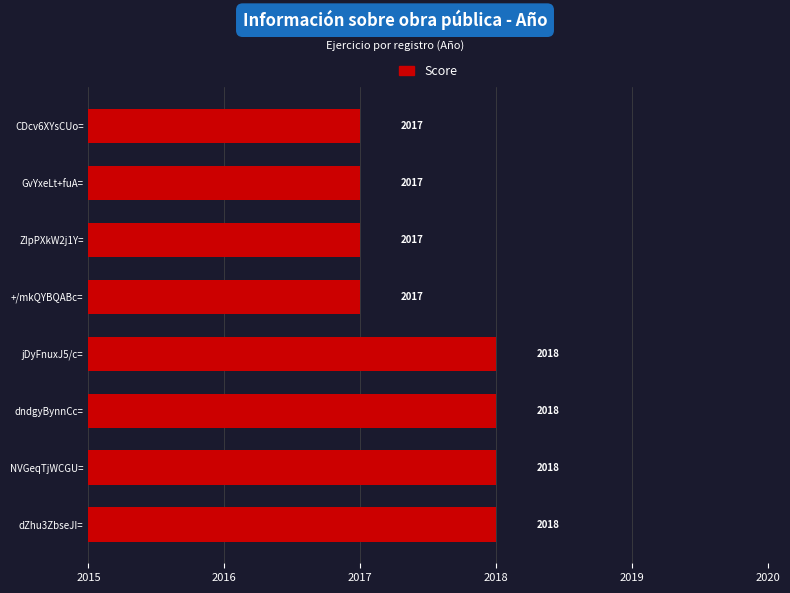

True or false: the data shows 2017 at CDcv6XYsCUo=.

True